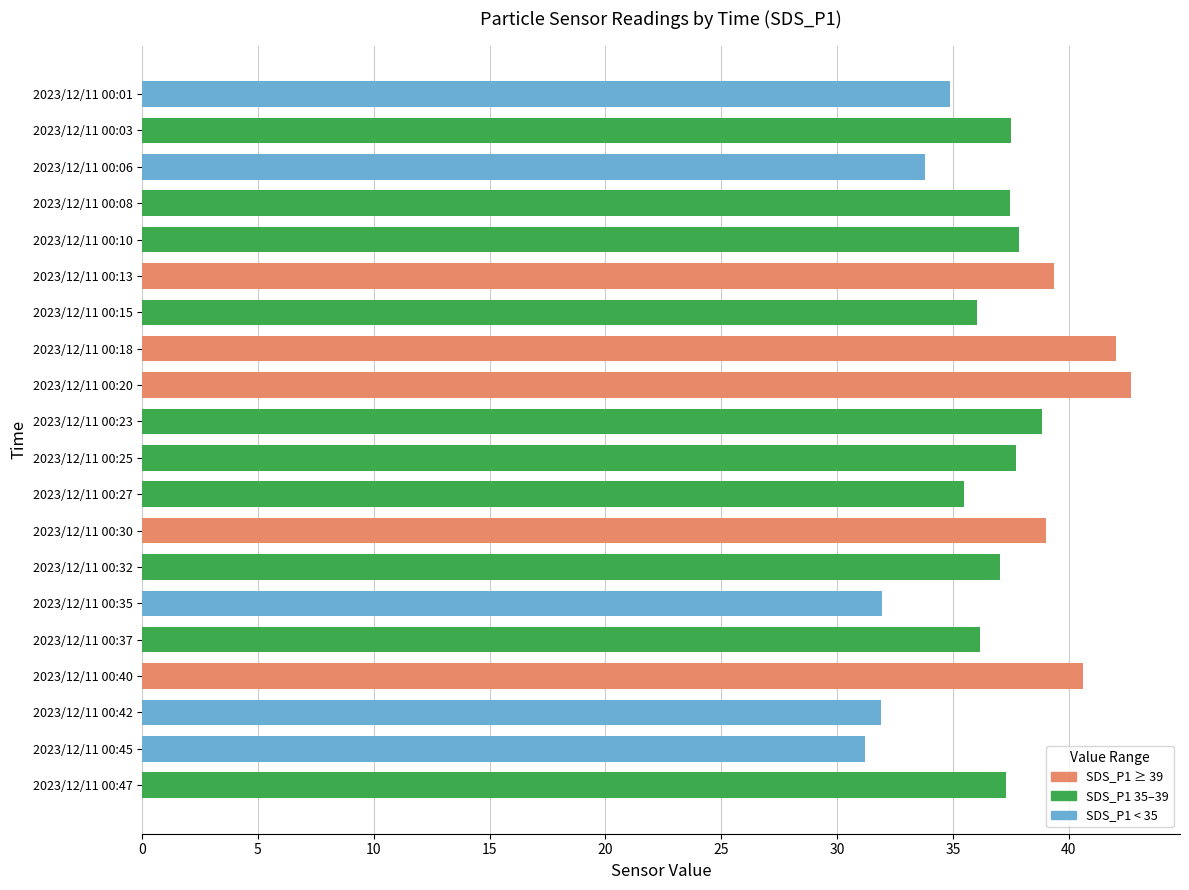

How many distinct data groups are displayed?

1